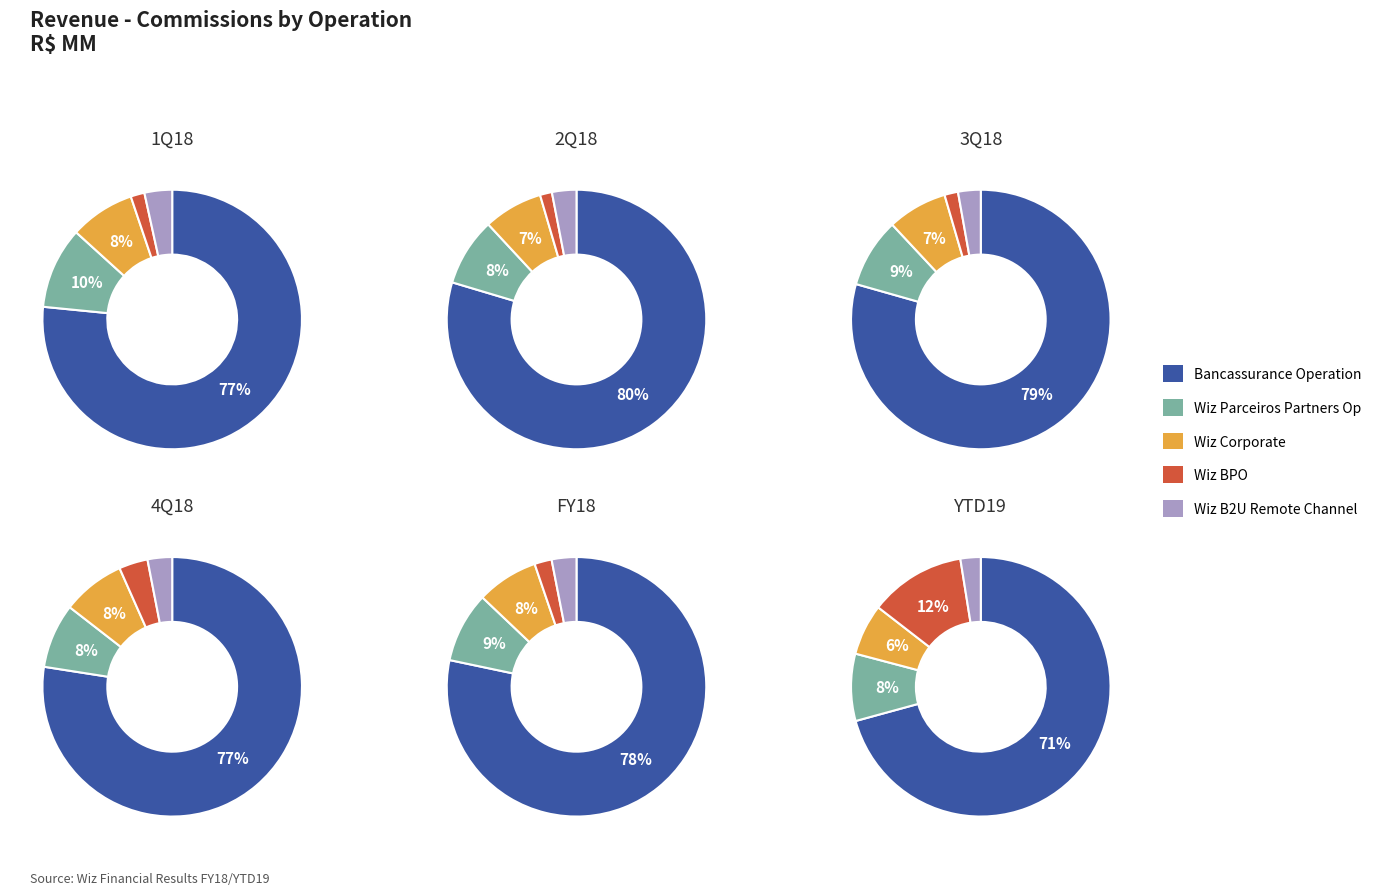

Does Wiz Parceiros - Partners Operation represent more than half of the total?

No